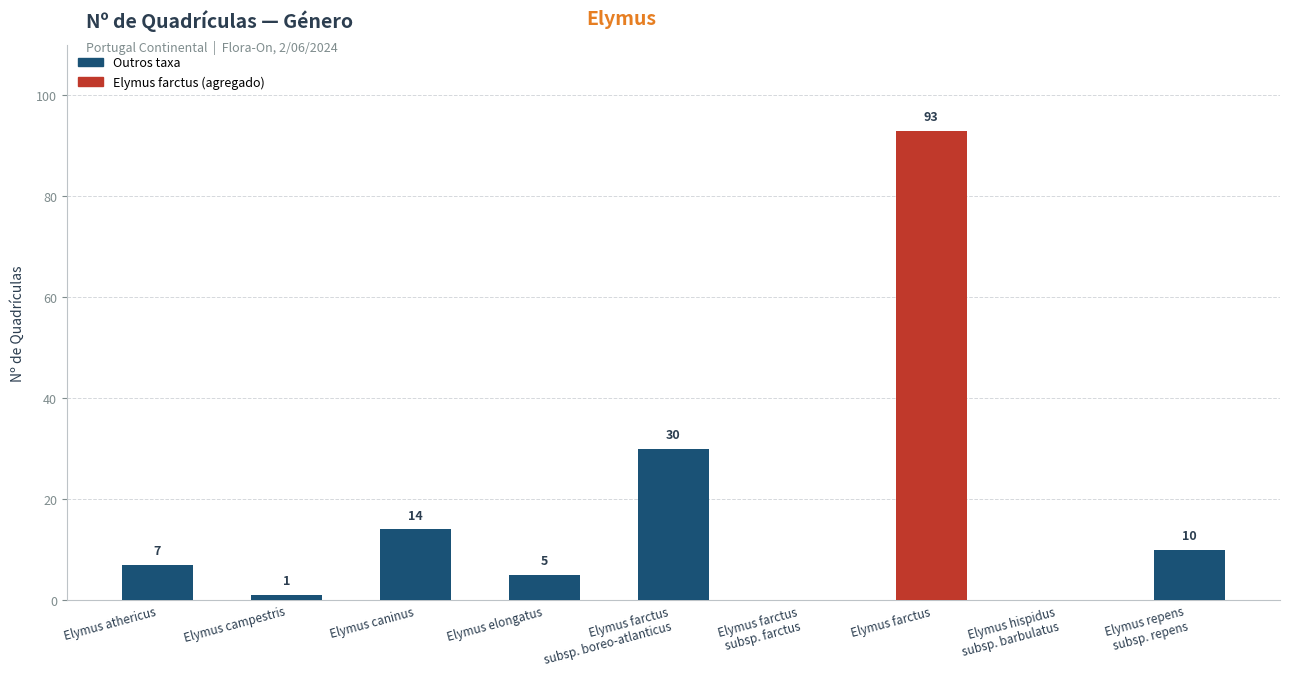

Which has a higher value, Elymus elongatus or Elymus hispidus
subsp. barbulatus?

Elymus elongatus